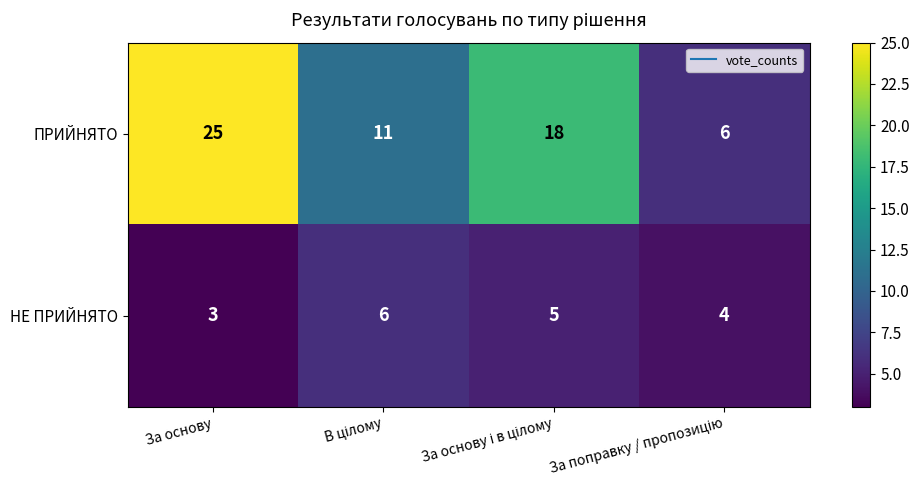

What is the difference between the highest and lowest values at За основу?

22